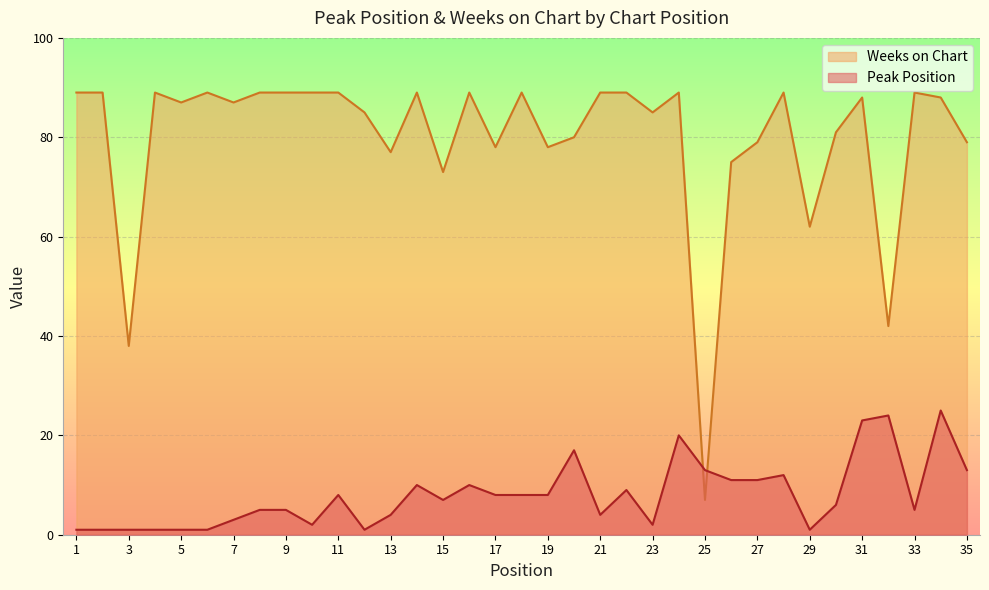

At which label is Weeks on Chart closest to 48?

32